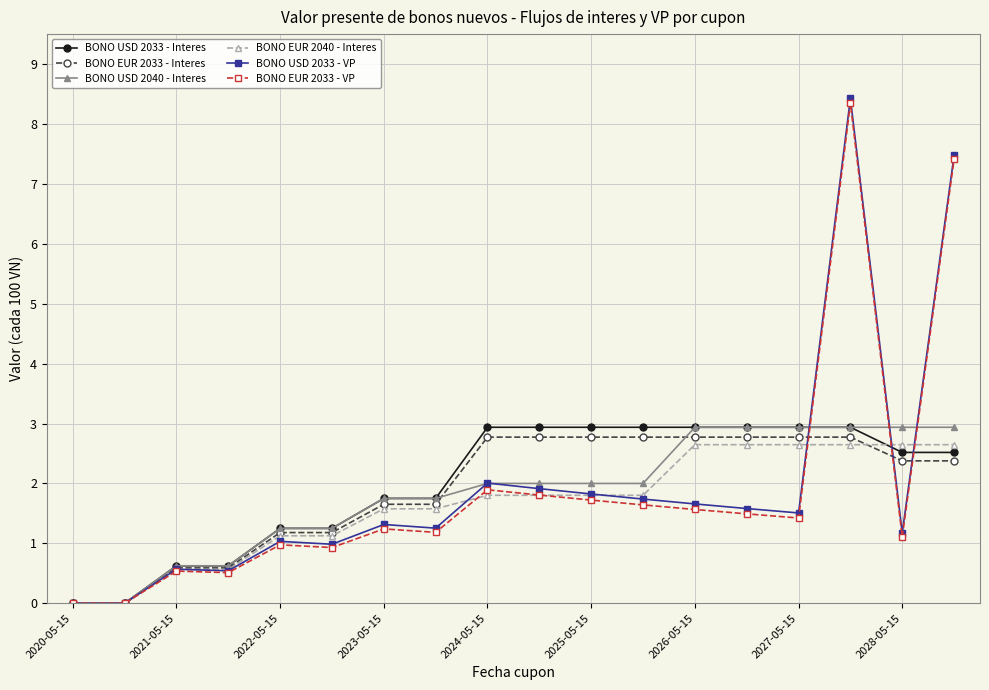

True or false: BONO EUR 2033 - VP has more than 0 interior local peaks.

True